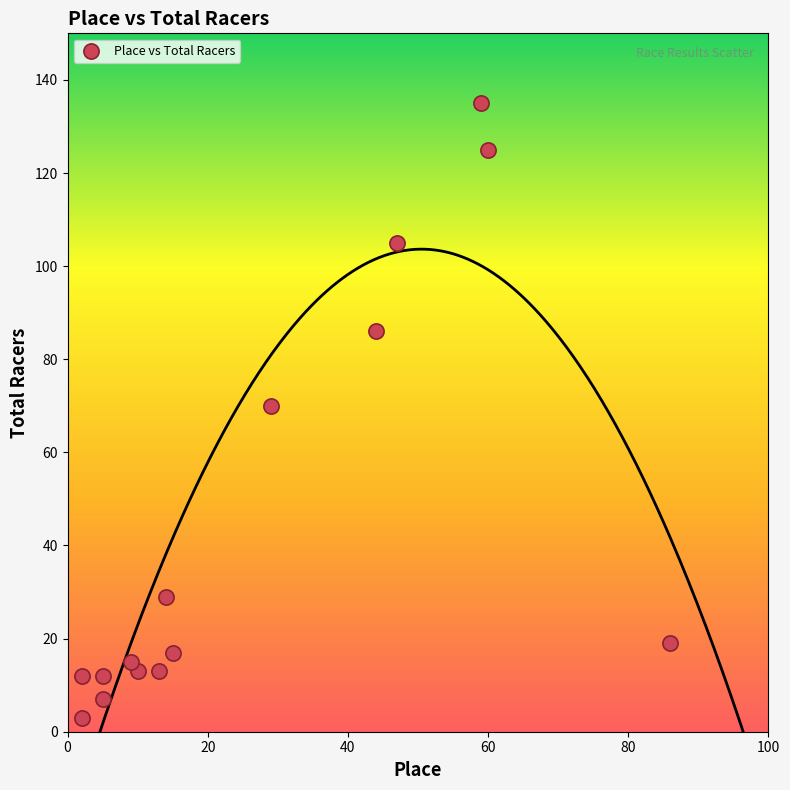

What is the range of X values (max minus min)?

84